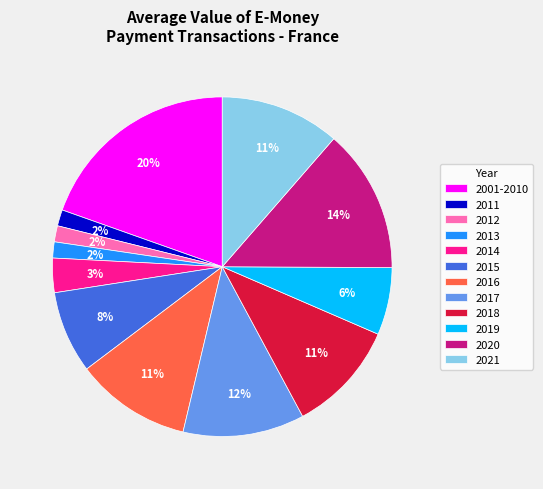

Is it true that 2011 is 2% of the pie?

True